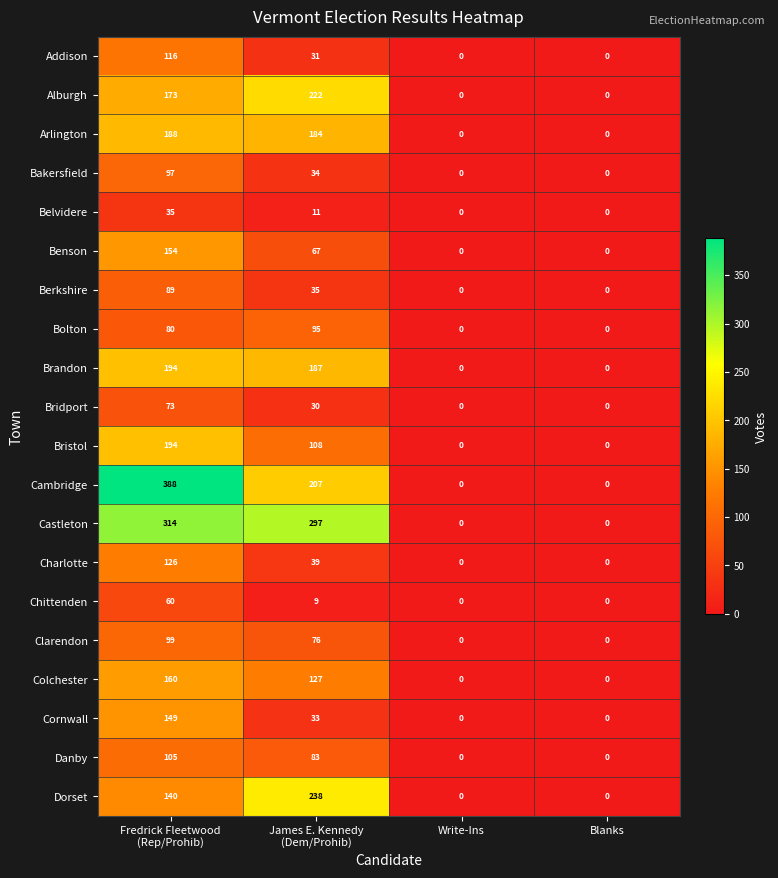

True or false: Chittenden has a value of 0 at Write-Ins.

True